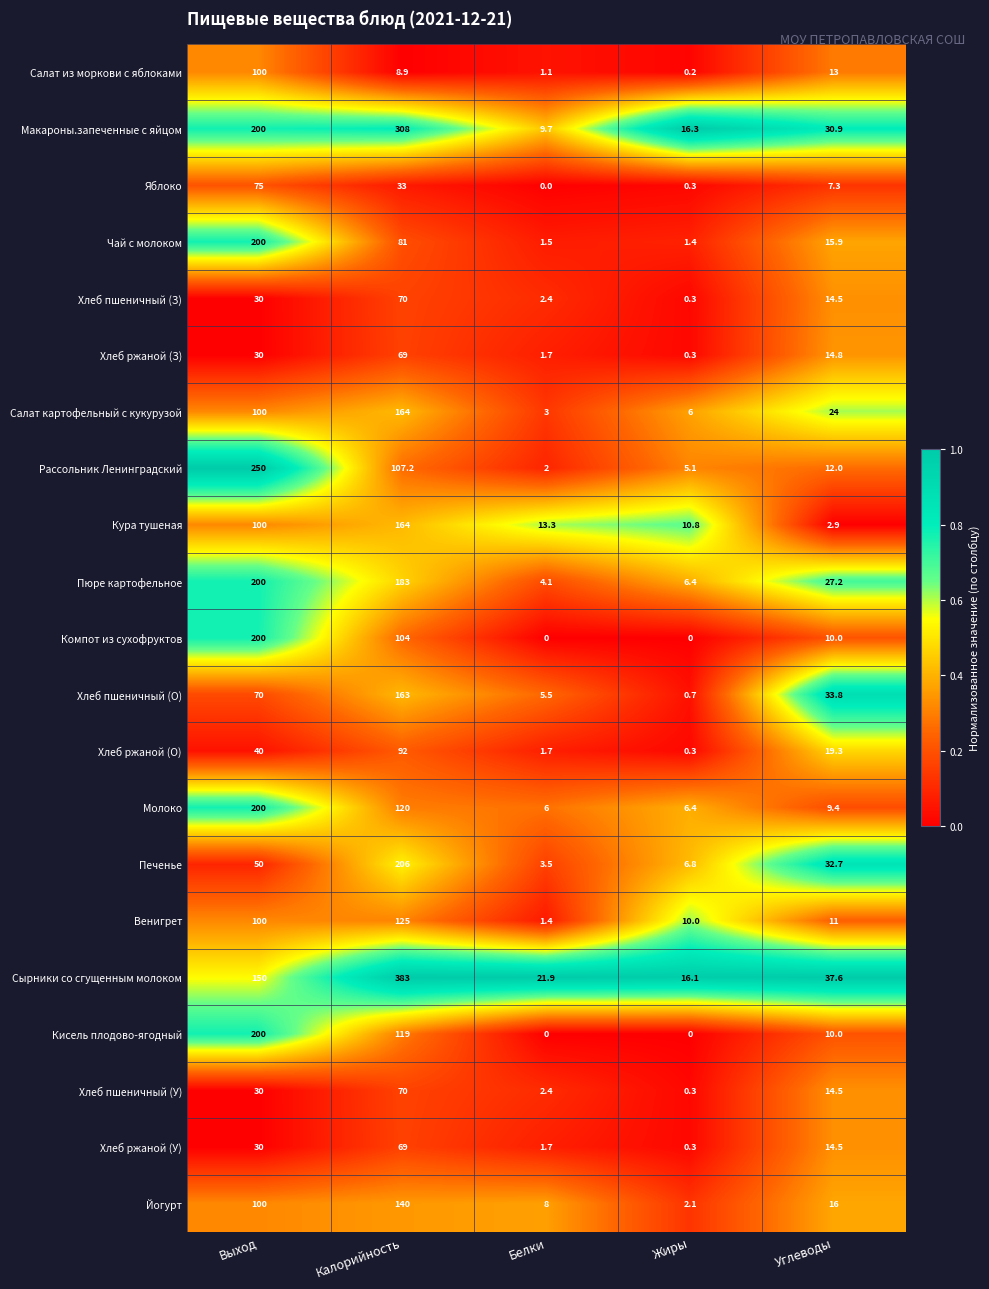

List the labels in order of Салат из моркови с яблоками value, largest first.

Выход, Углеводы, Калорийность, Белки, Жиры